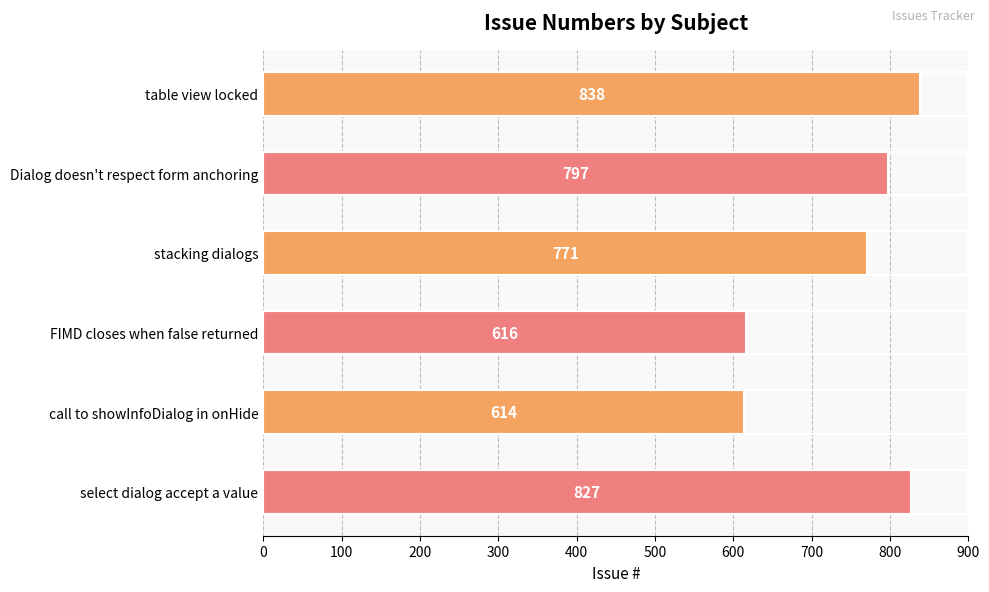

Count the number of categories in the chart.

6